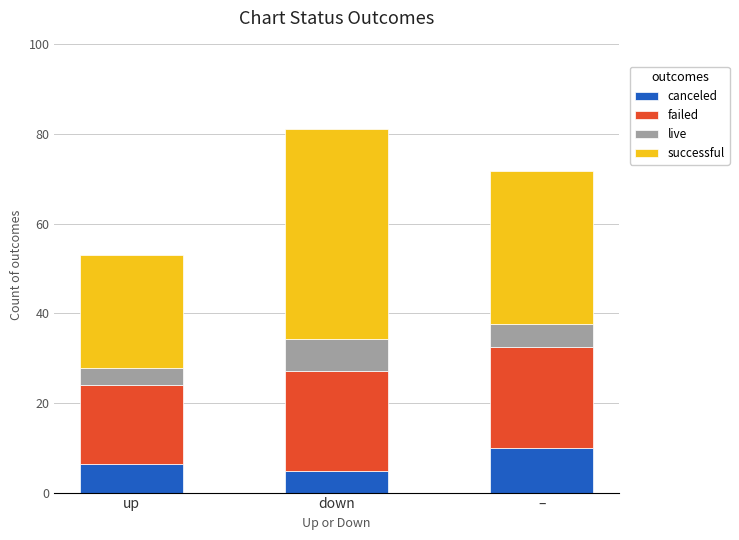

What value does the canceled series have at up?

6.3